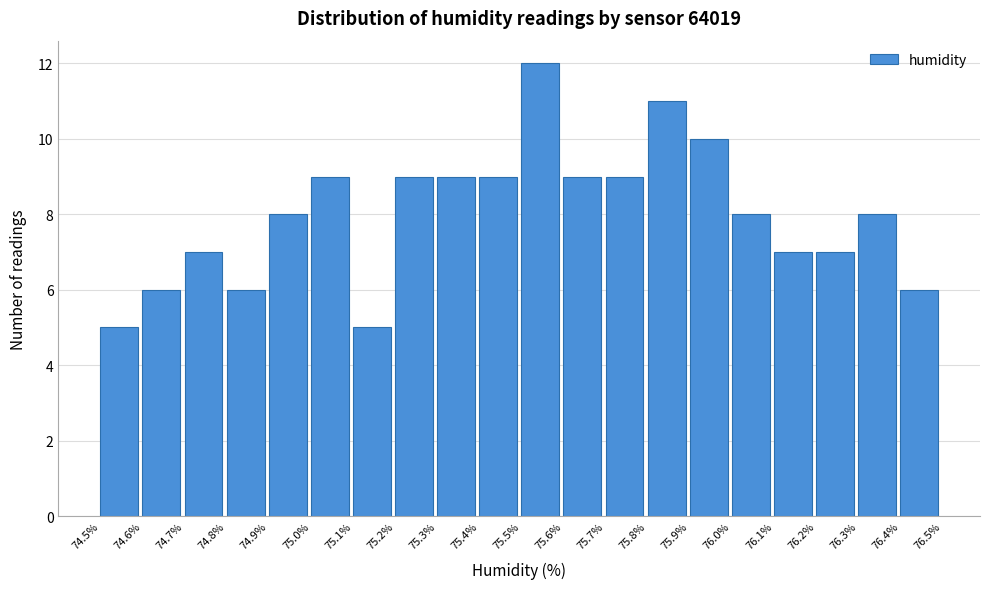

Reading left to right, list every bar in this chart as the range it spans on the x-axis followed by its height. The values are not printed on the chart, so give them approximately, as read against the axis.

74.5% to 74.6%: 5
74.6% to 74.7%: 6
74.7% to 74.8%: 7
74.8% to 74.9%: 6
74.9% to 75.0%: 8
75.0% to 75.1%: 9
75.1% to 75.2%: 5
75.2% to 75.3%: 9
75.3% to 75.4%: 9
75.4% to 75.5%: 9
75.5% to 75.6%: 12
75.6% to 75.7%: 9
75.7% to 75.8%: 9
75.8% to 75.9%: 11
75.9% to 76.0%: 10
76.0% to 76.1%: 8
76.1% to 76.2%: 7
76.2% to 76.3%: 7
76.3% to 76.4%: 8
76.4% to 76.5%: 6